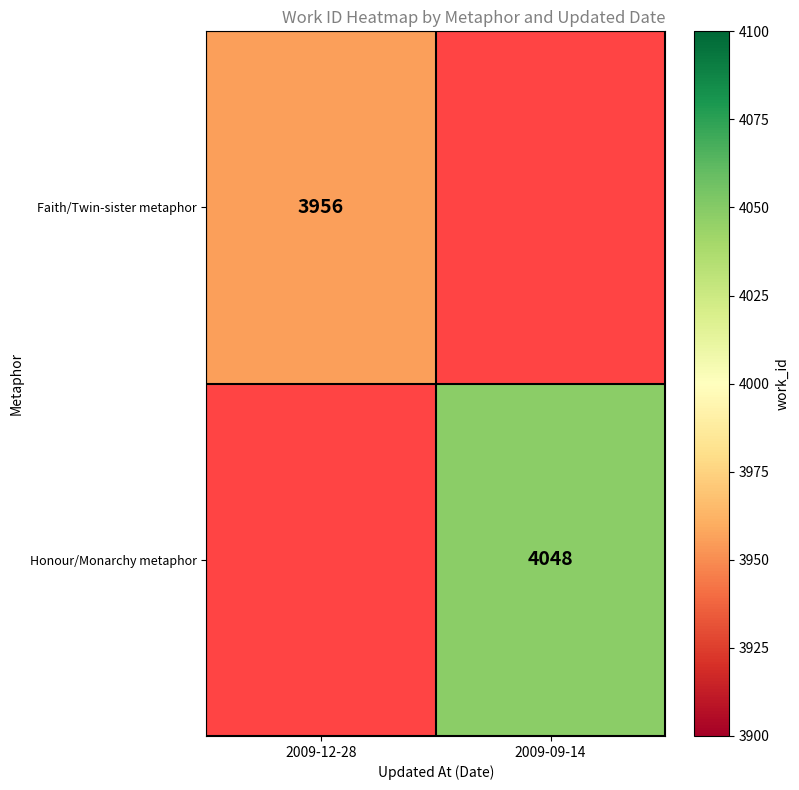

Is the value of Faith/Twin-sister metaphor at 2009-12-28 greater than the value of Honour/Monarchy metaphor at 2009-09-14?

No